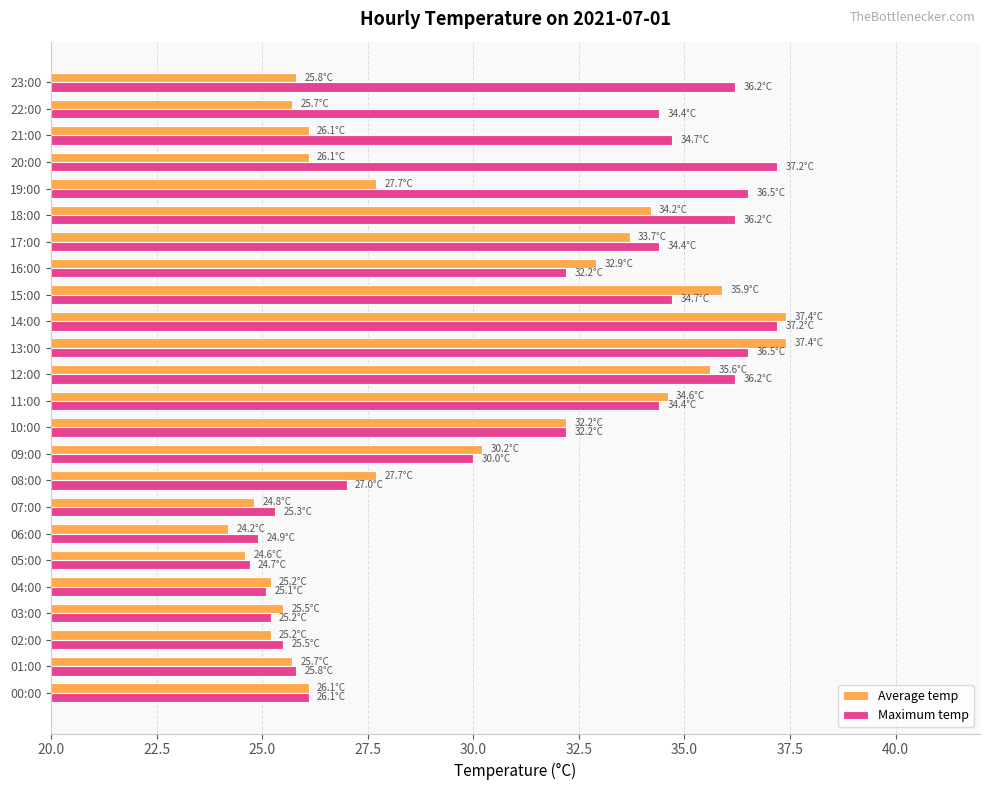

The Maximum temp series shows 24.8 at 20:00. True or false?

False